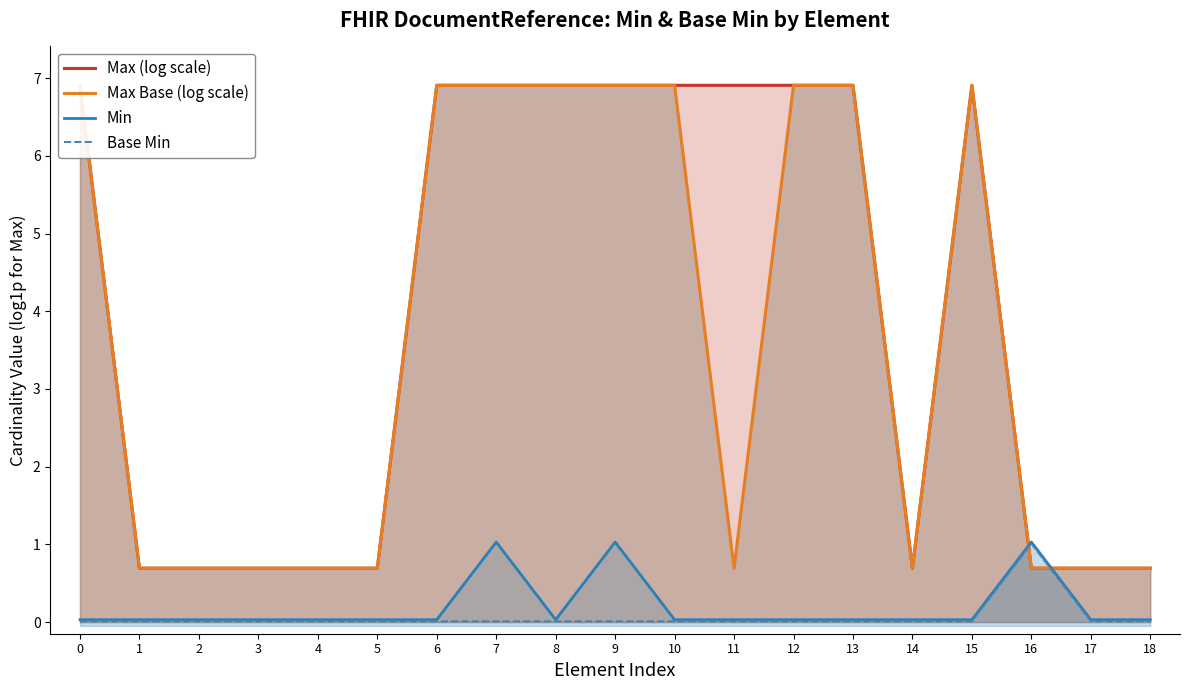

At which category is the sum across all series the highest?

7